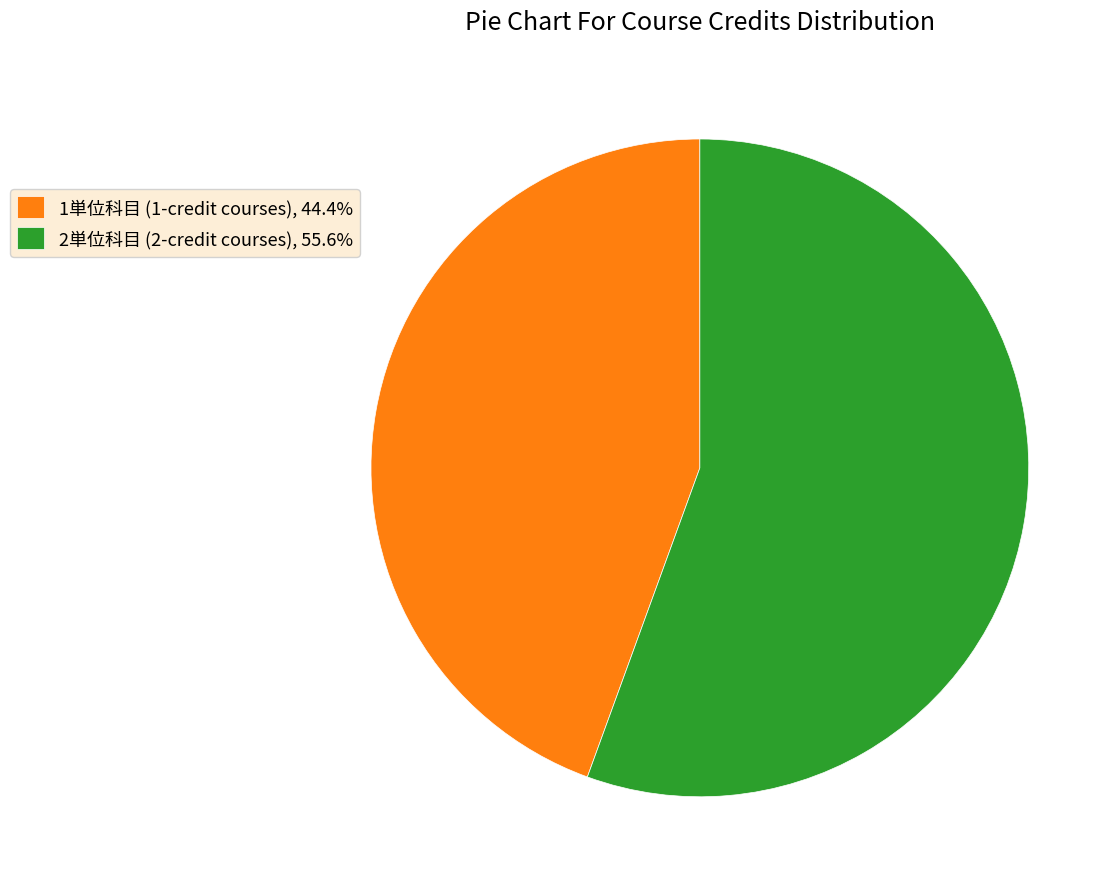

How many slices are in this pie chart?

2